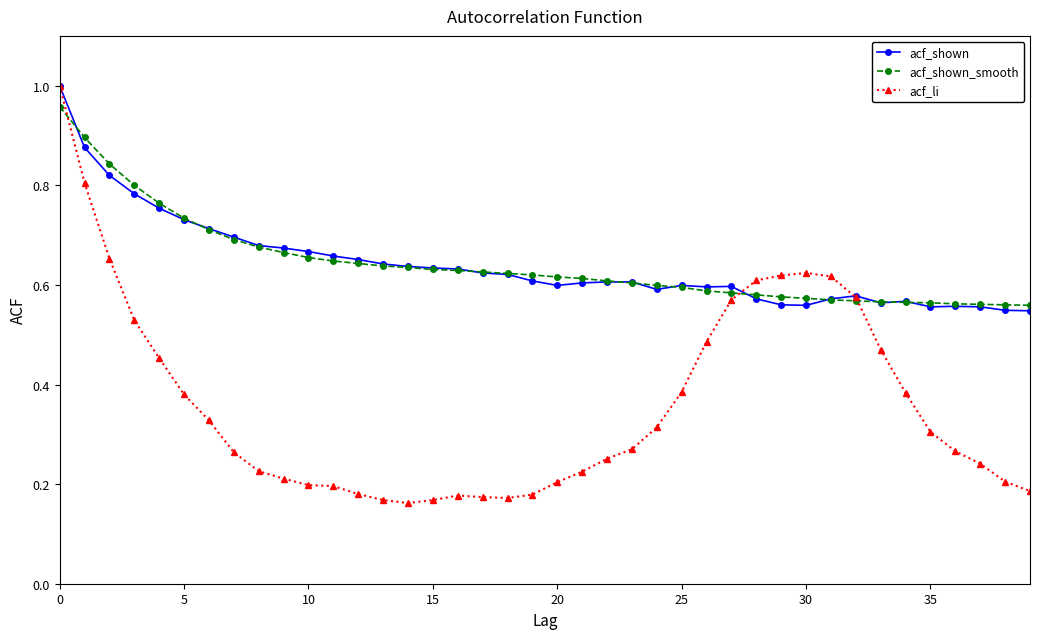

At how many categories does at least one series exceed 0?

40